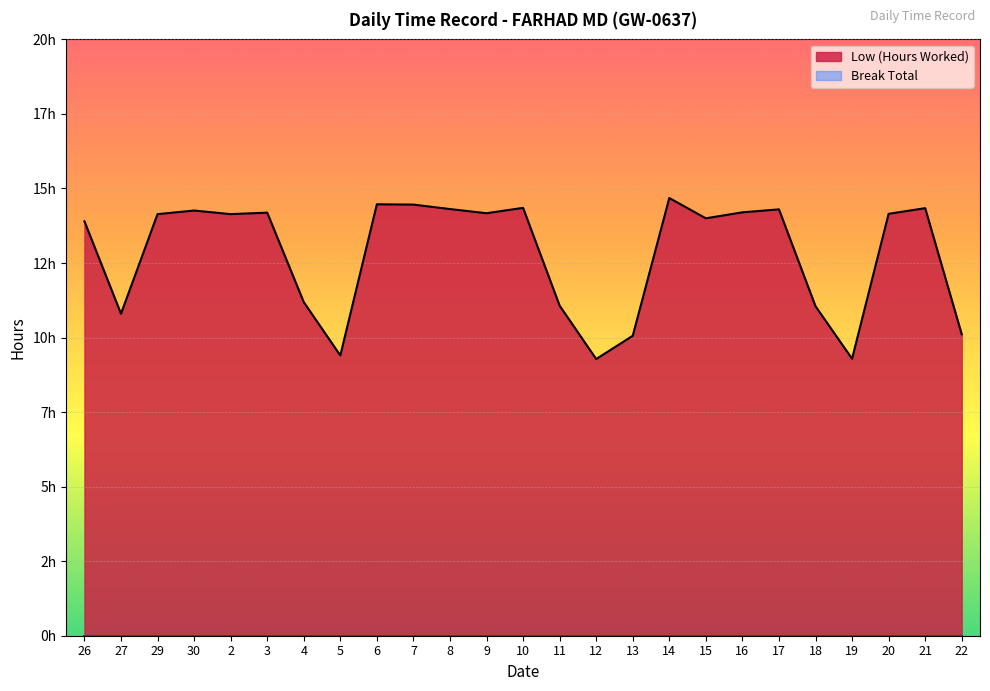

At which label is the value closest to 11?

18